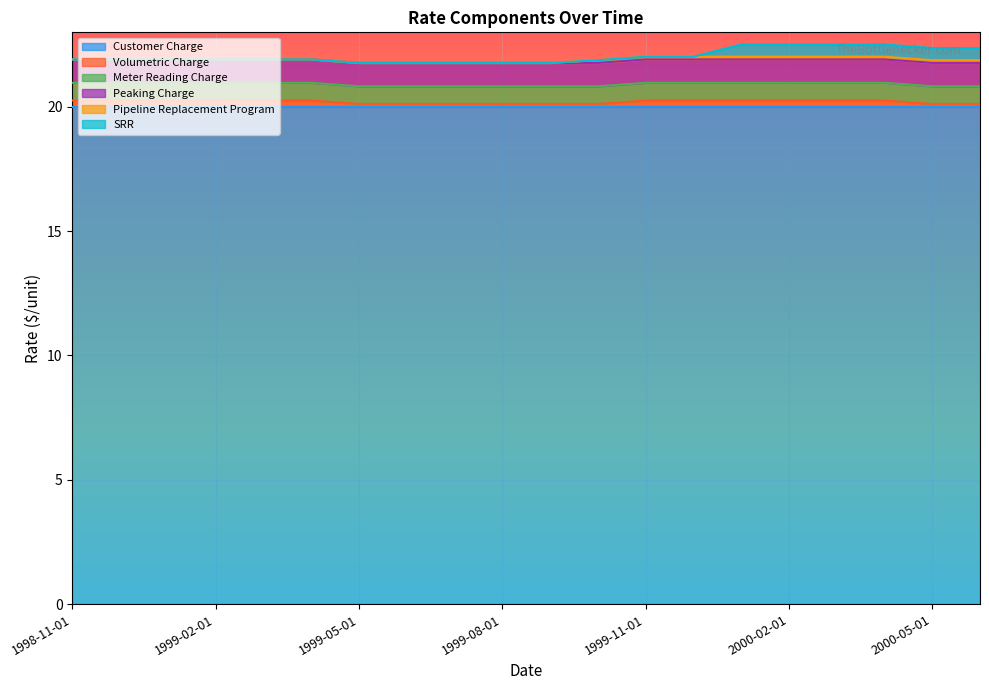

What is the value of the Peaking Charge point at the 7th from the left?

0.9